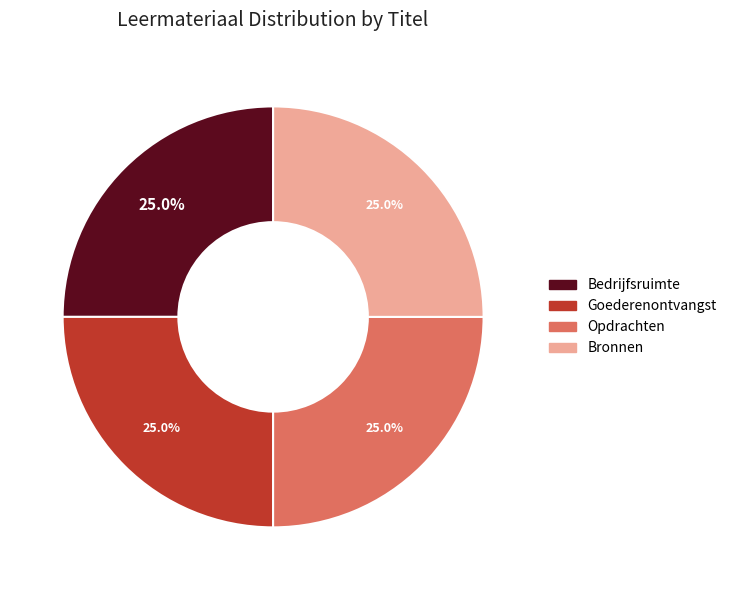

Does Goederenontvangst represent more than half of the total?

No